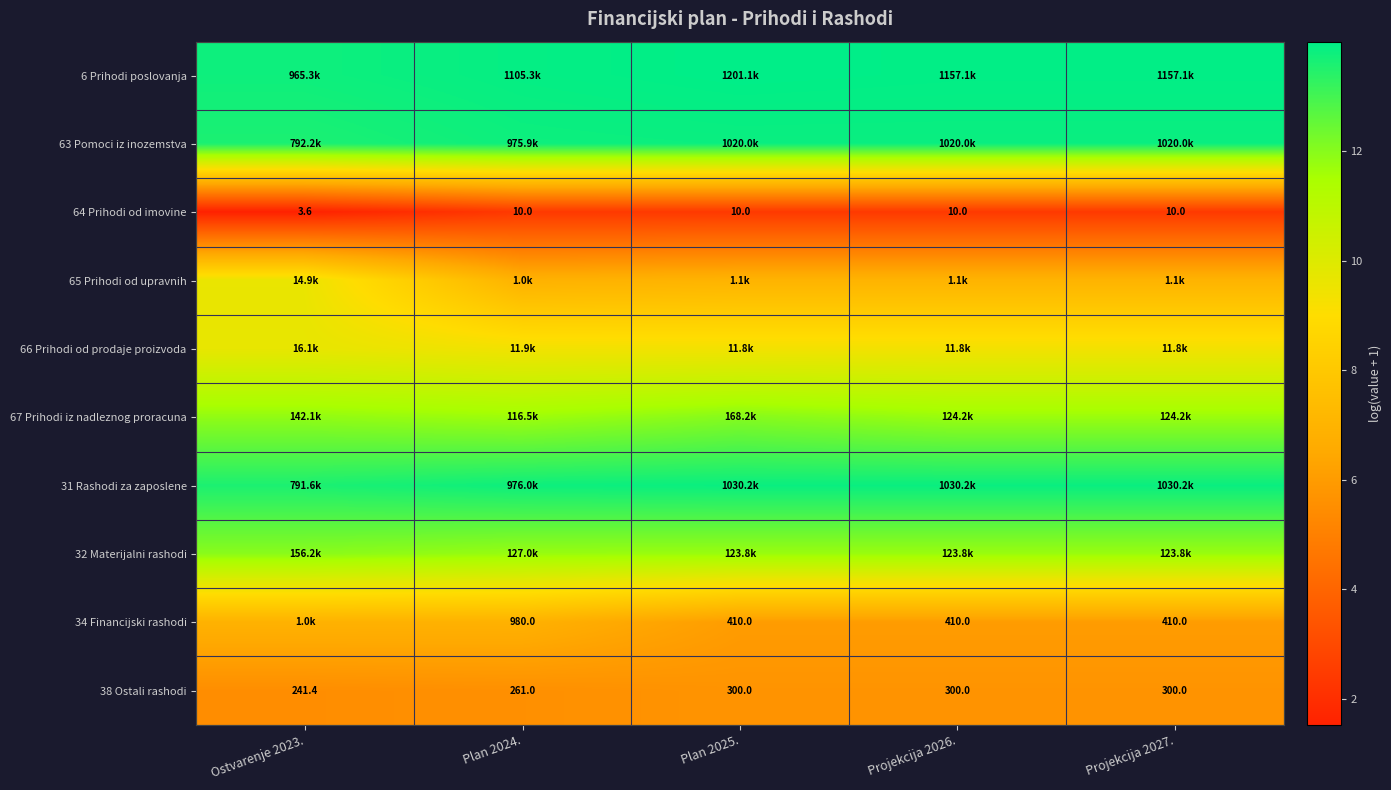

Is it true that 66 Prihodi od prodaje proizvoda equals 3.3 at Ostvarenje 2023.?

False